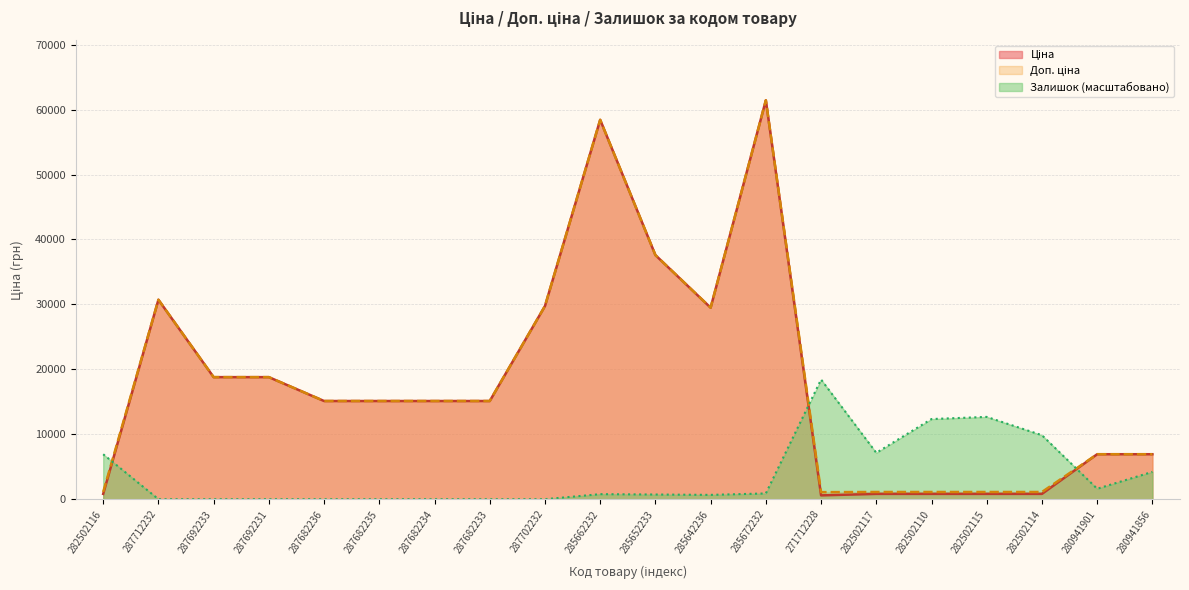

What is the difference between the highest and lowest values at 282502114?

9033.1